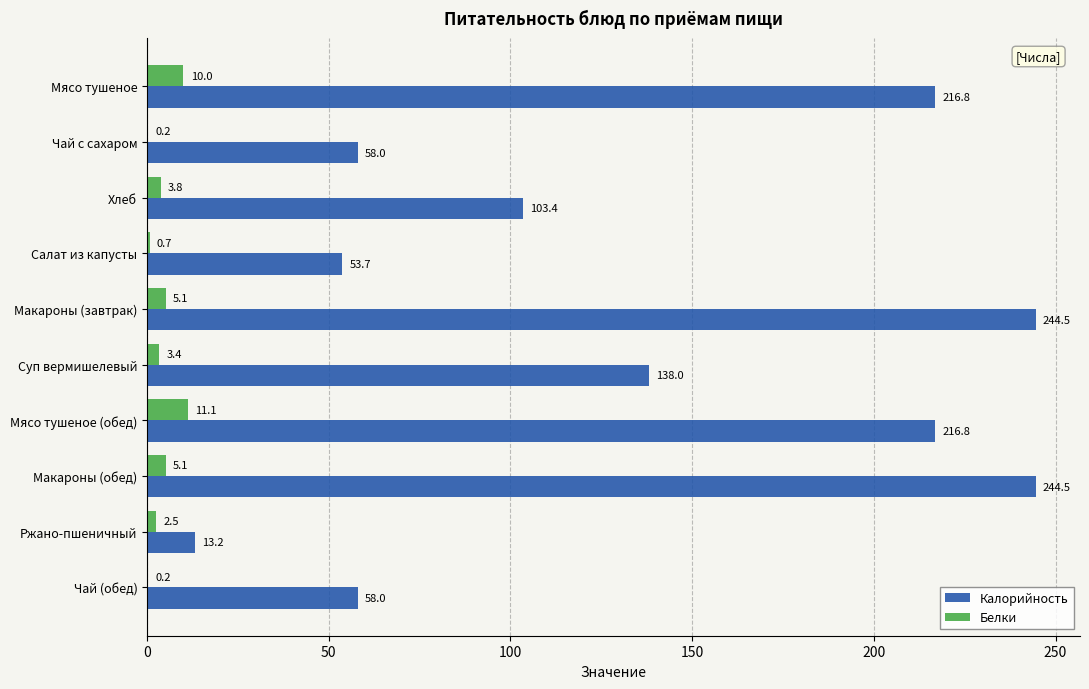

What is the greatest value displayed?

244.5